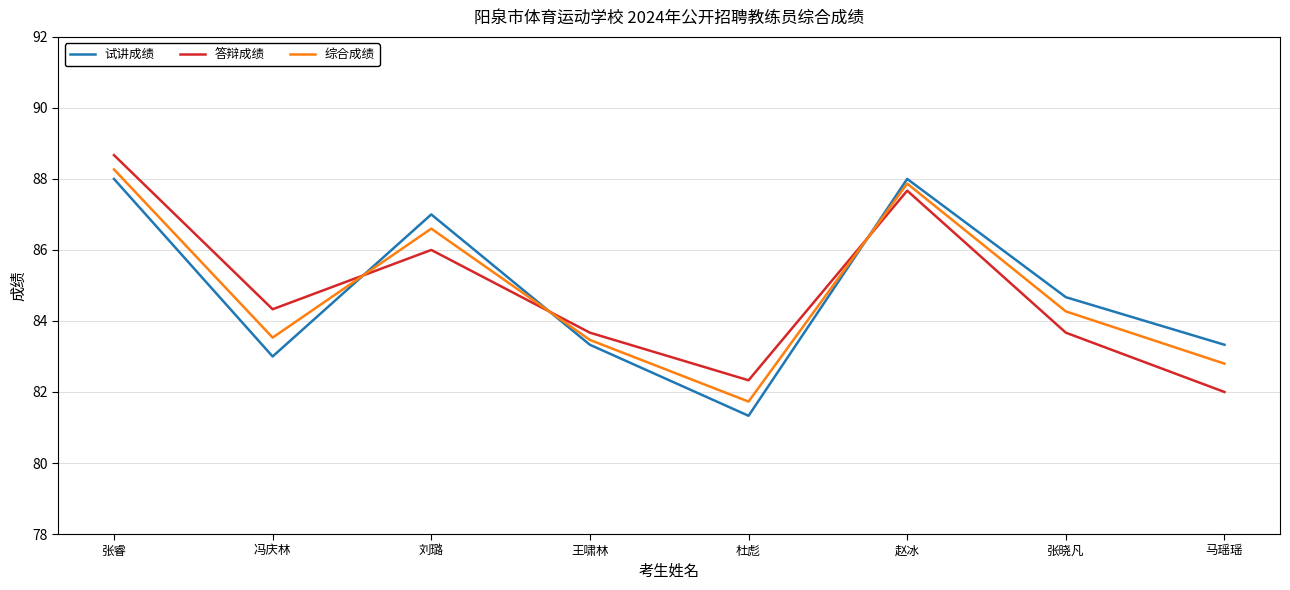

How many interior local valleys does the 答辩成绩 series have?

2